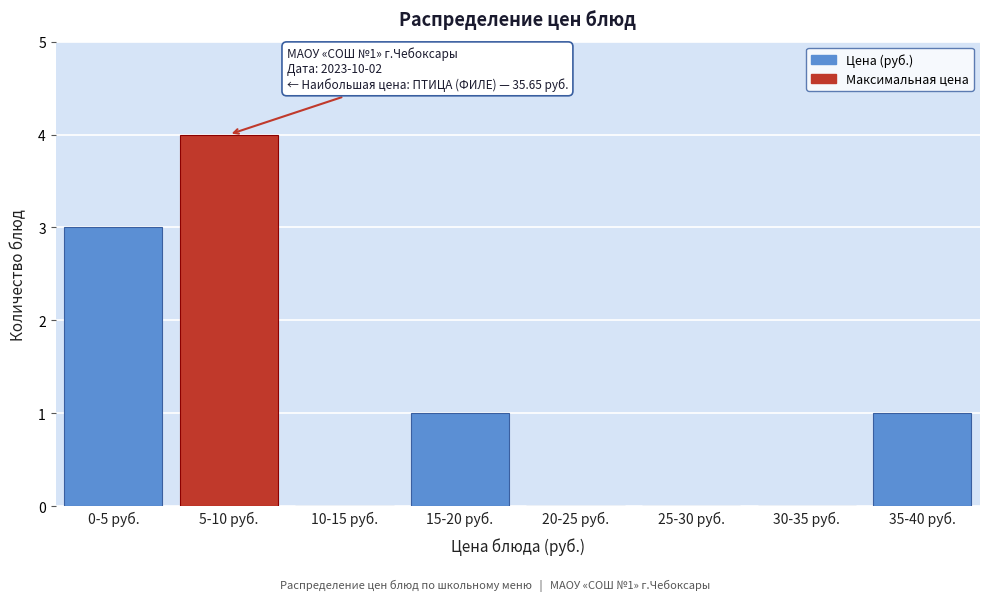

Reading left to right, list all the values displayed in this chart.

0-5 руб.=3	5-10 руб.=4	10-15 руб.=0	15-20 руб.=1	20-25 руб.=0	25-30 руб.=0	30-35 руб.=0	35-40 руб.=1